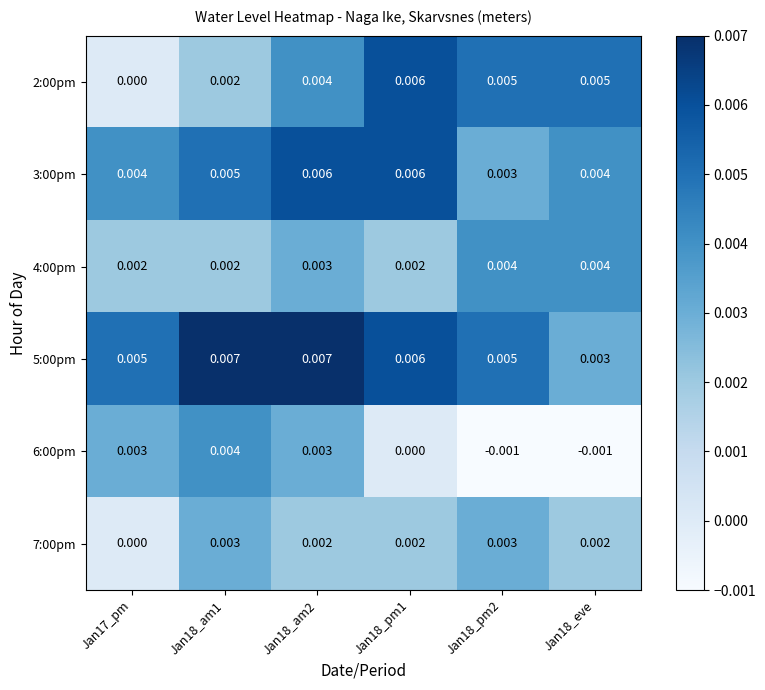

Is the value of 4:00pm at Jan18_am1 greater than the value of 2:00pm at Jan18_eve?

No